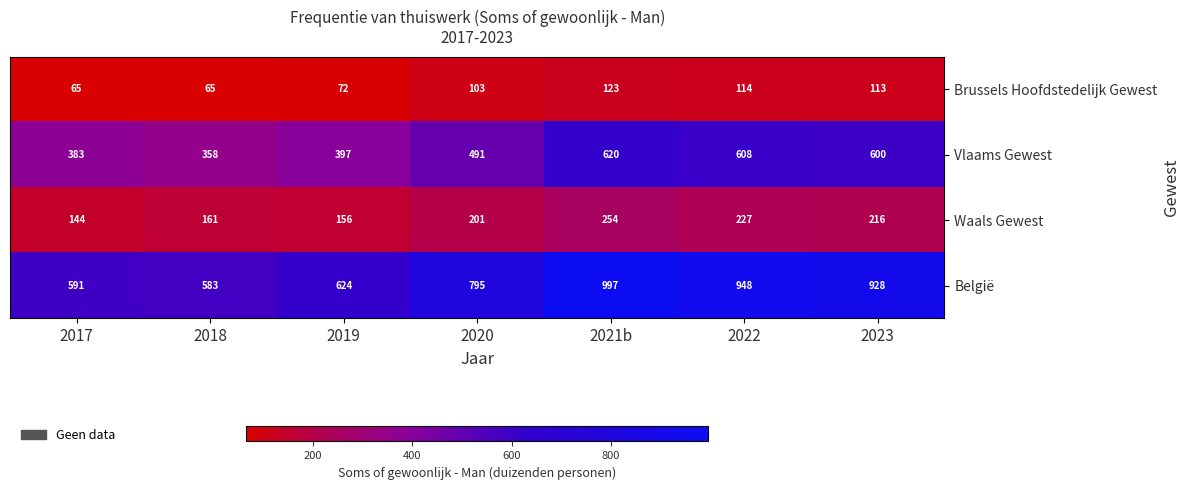

Where is Waals Gewest nearest to the value 199?

2020